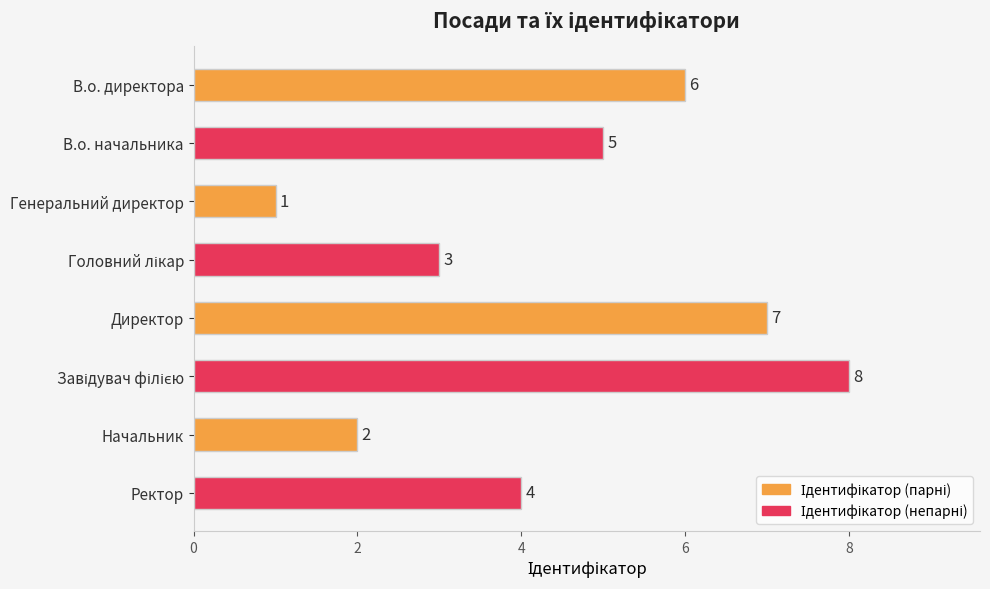

Which has a higher value, В.о. начальника or Начальник?

В.о. начальника